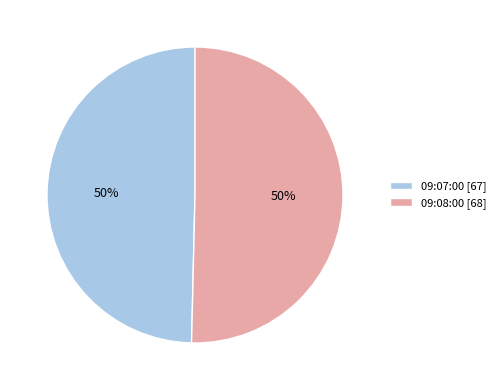

The 09:07:00 [67] slice represents 50% of the pie. True or false?

True